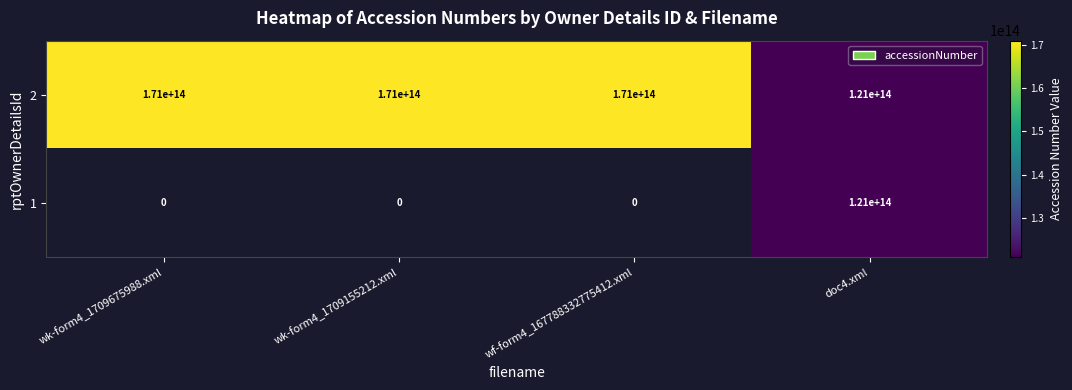

The 2 series shows 171000000000000 at wf-form4_167788332775412.xml. True or false?

True